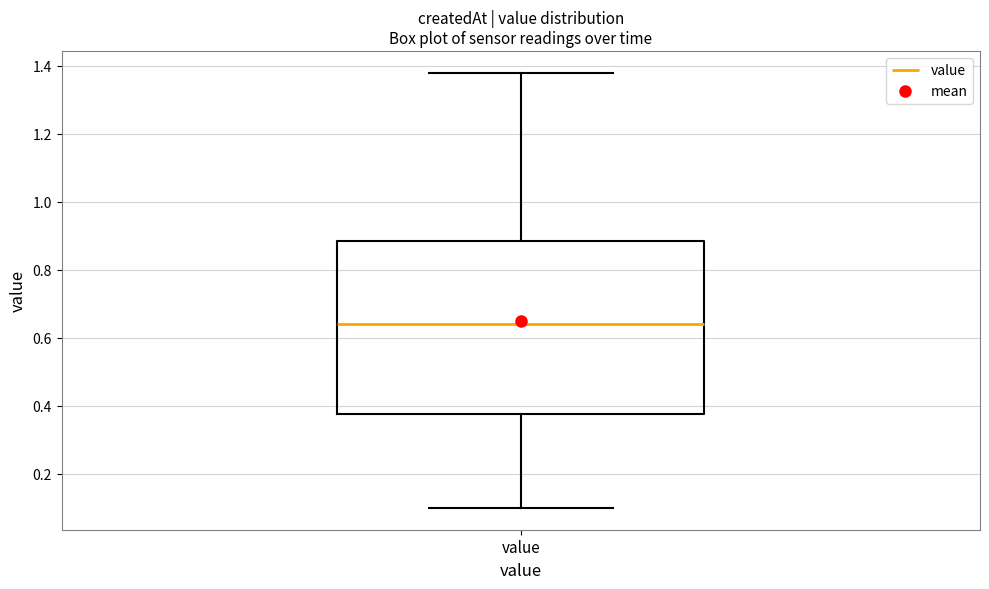

Read this box plot against the y-axis: the position of the median line, the range covered by the box, and the ends of both whiskers. The values are not printed on the chart, so give them approximately, as read against the axis.

median 0.64, box 0.38 to 0.88, whiskers 0.10 to 1.38